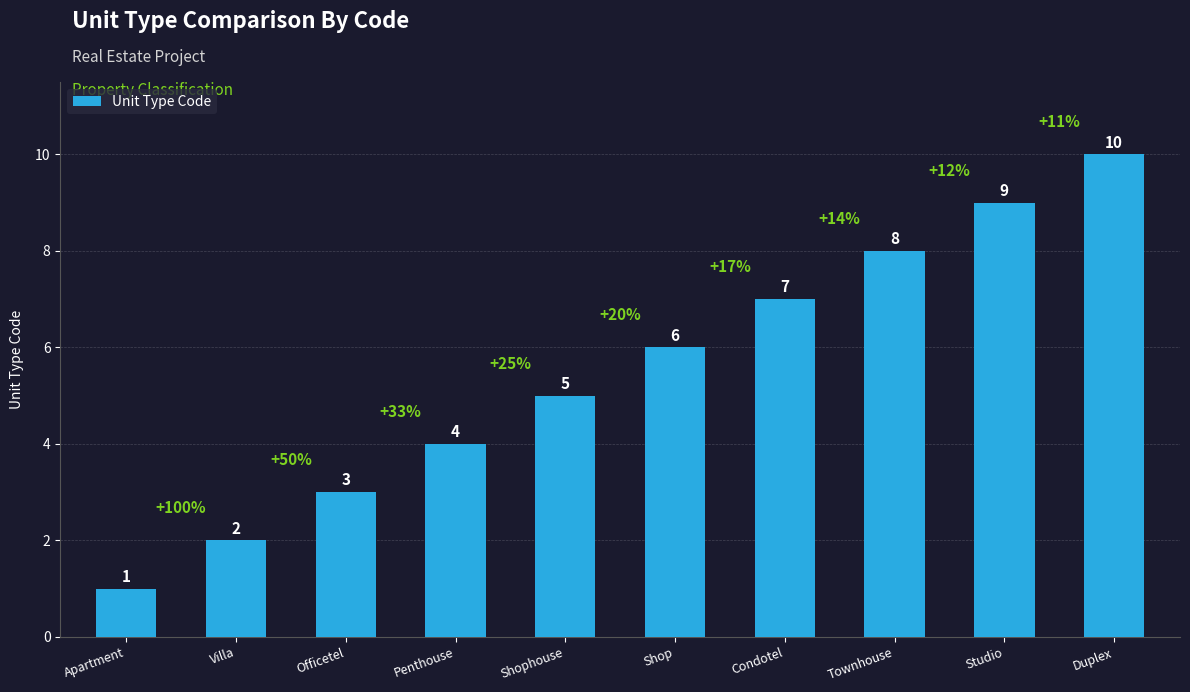

The chart shows a value of 3 at Officetel. True or false?

True